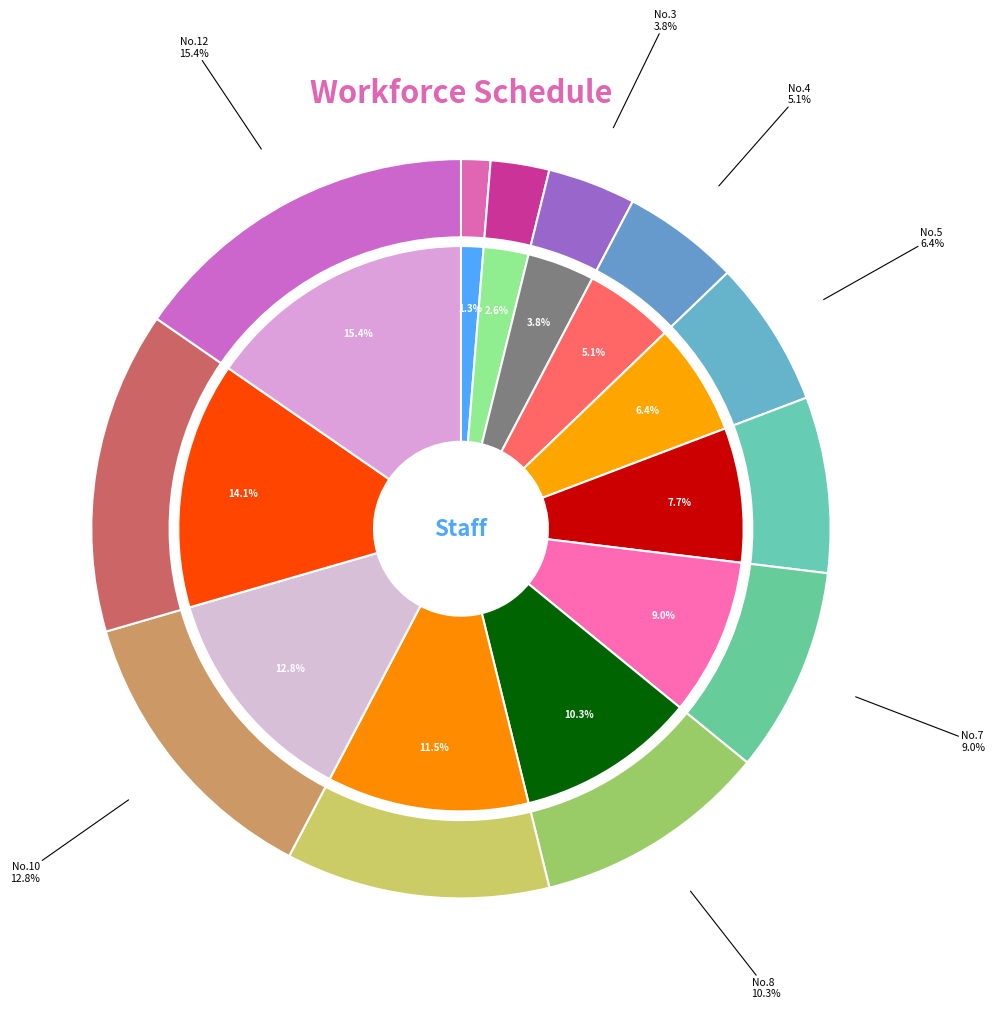

What is the smallest slice in the pie chart?

1